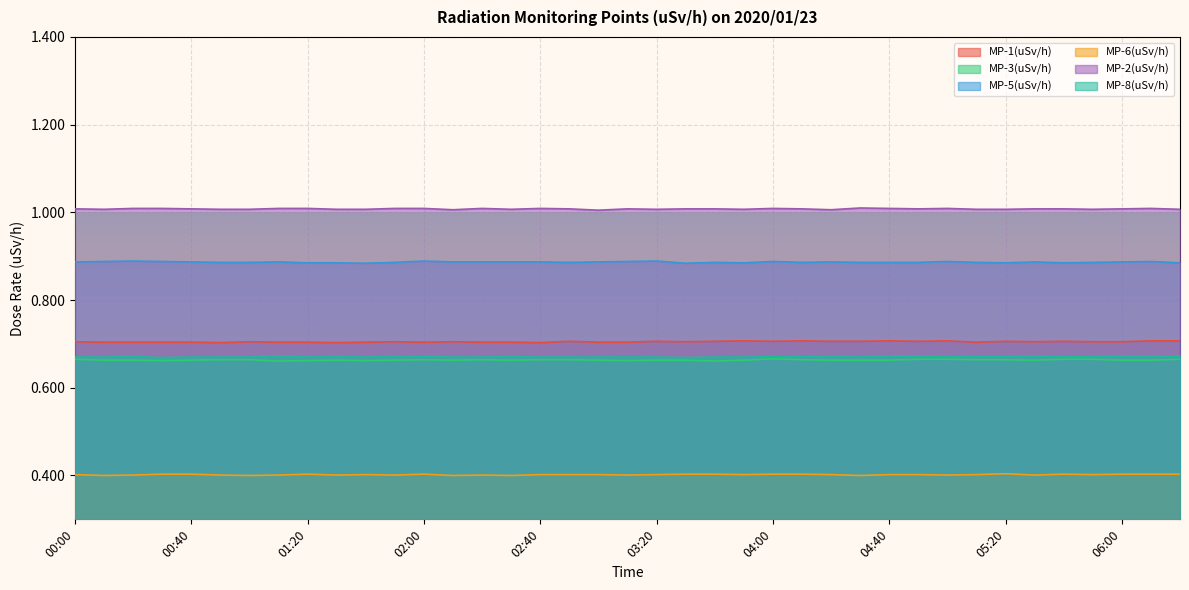

What is the value of the MP-2(uSv/h) point at the 10th from the left?

1.0